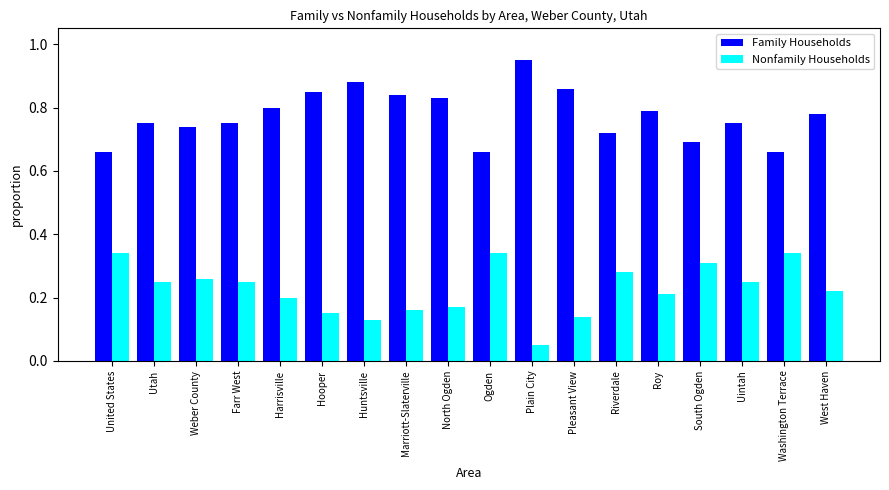

What is the difference between the highest and lowest values at Farr West?

0.5